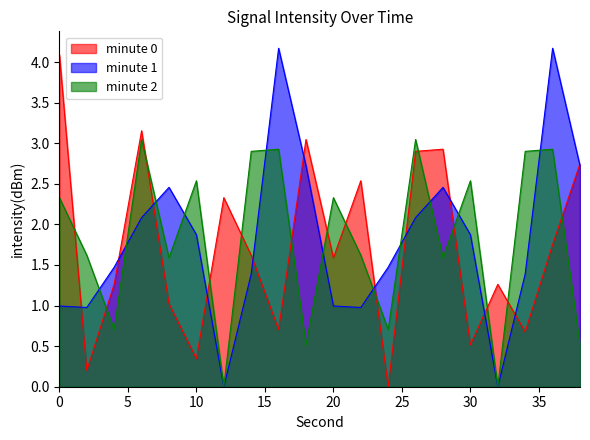

True or false: minute 2 has a value of 1.1 at 24.

False